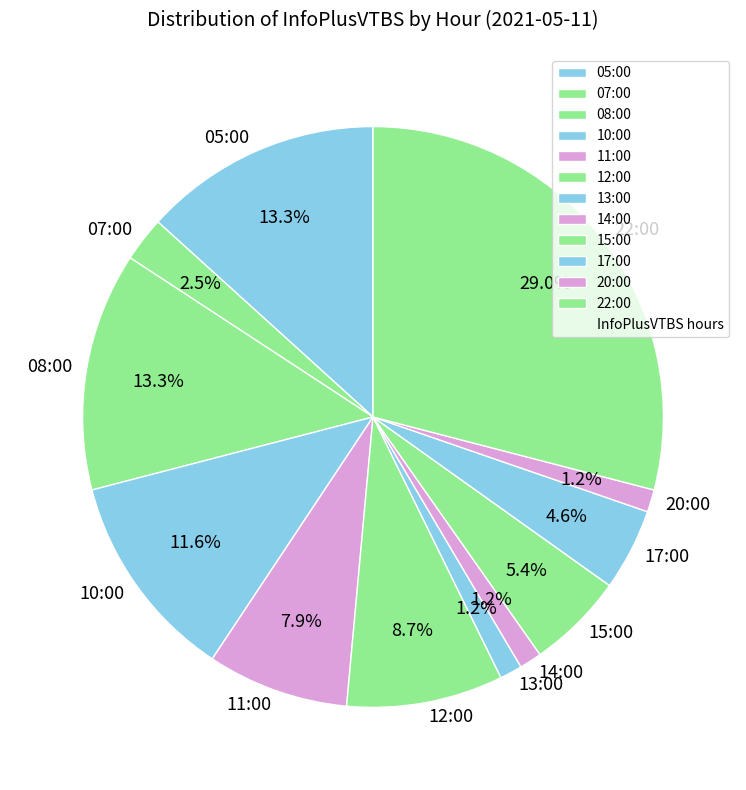

How many slices are in this pie chart?

12